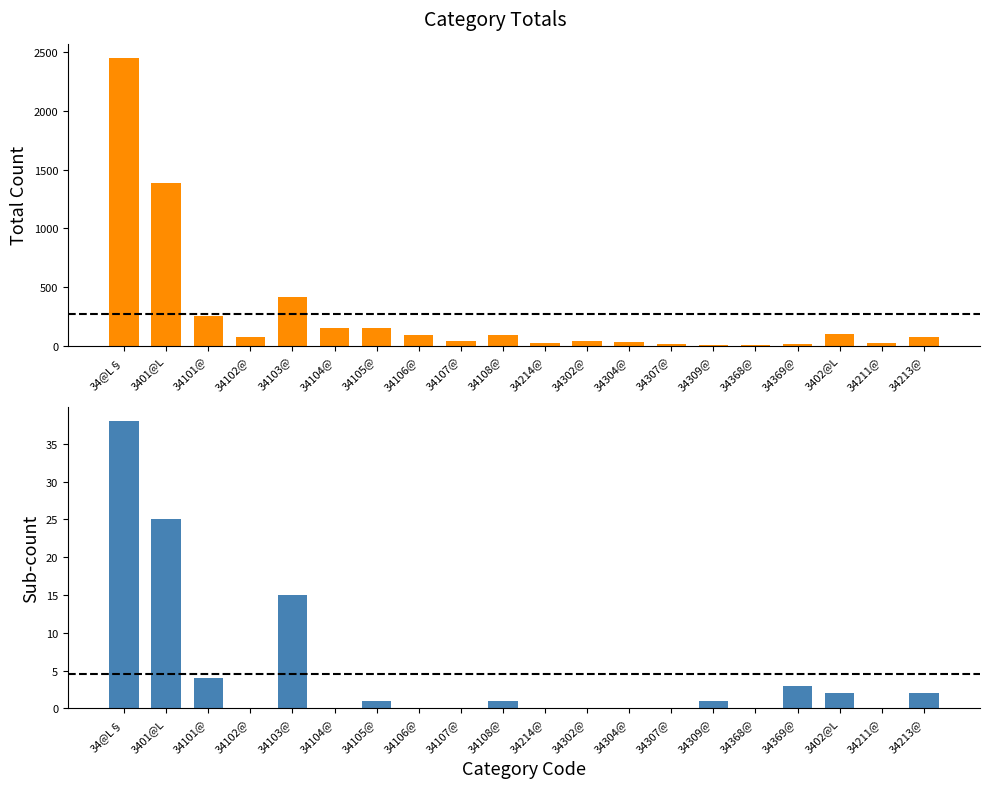

What is the greatest value displayed?

2448